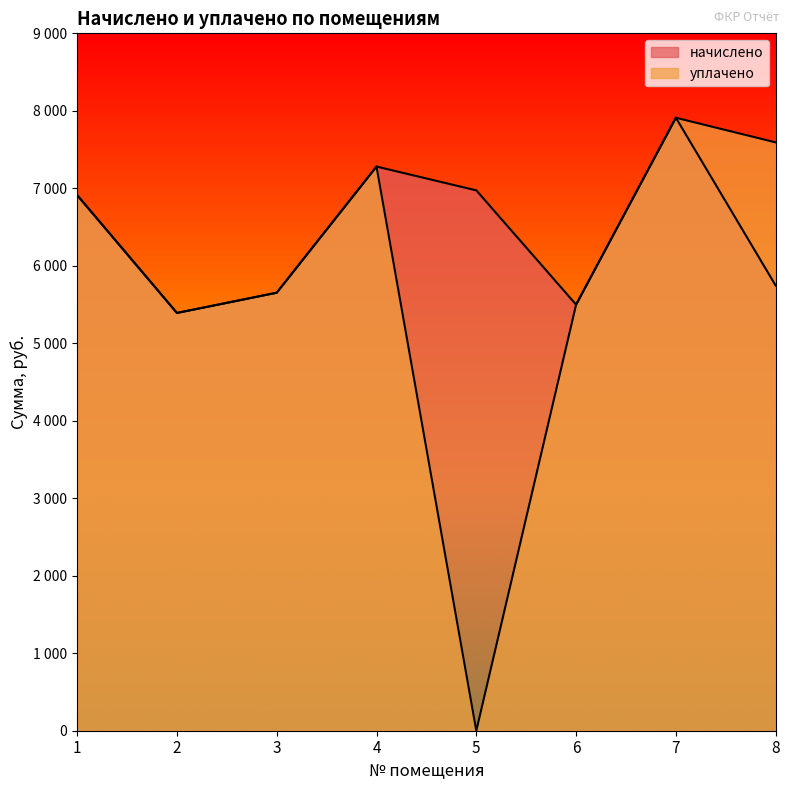

Does the chart display data point markers on the line(s)?

No